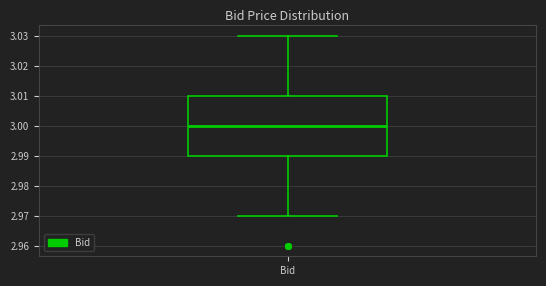

Where does the lower whisker of the box for Bid end on the y-axis? The values are not printed on the chart, so give them approximately, as read against the axis.

2.97